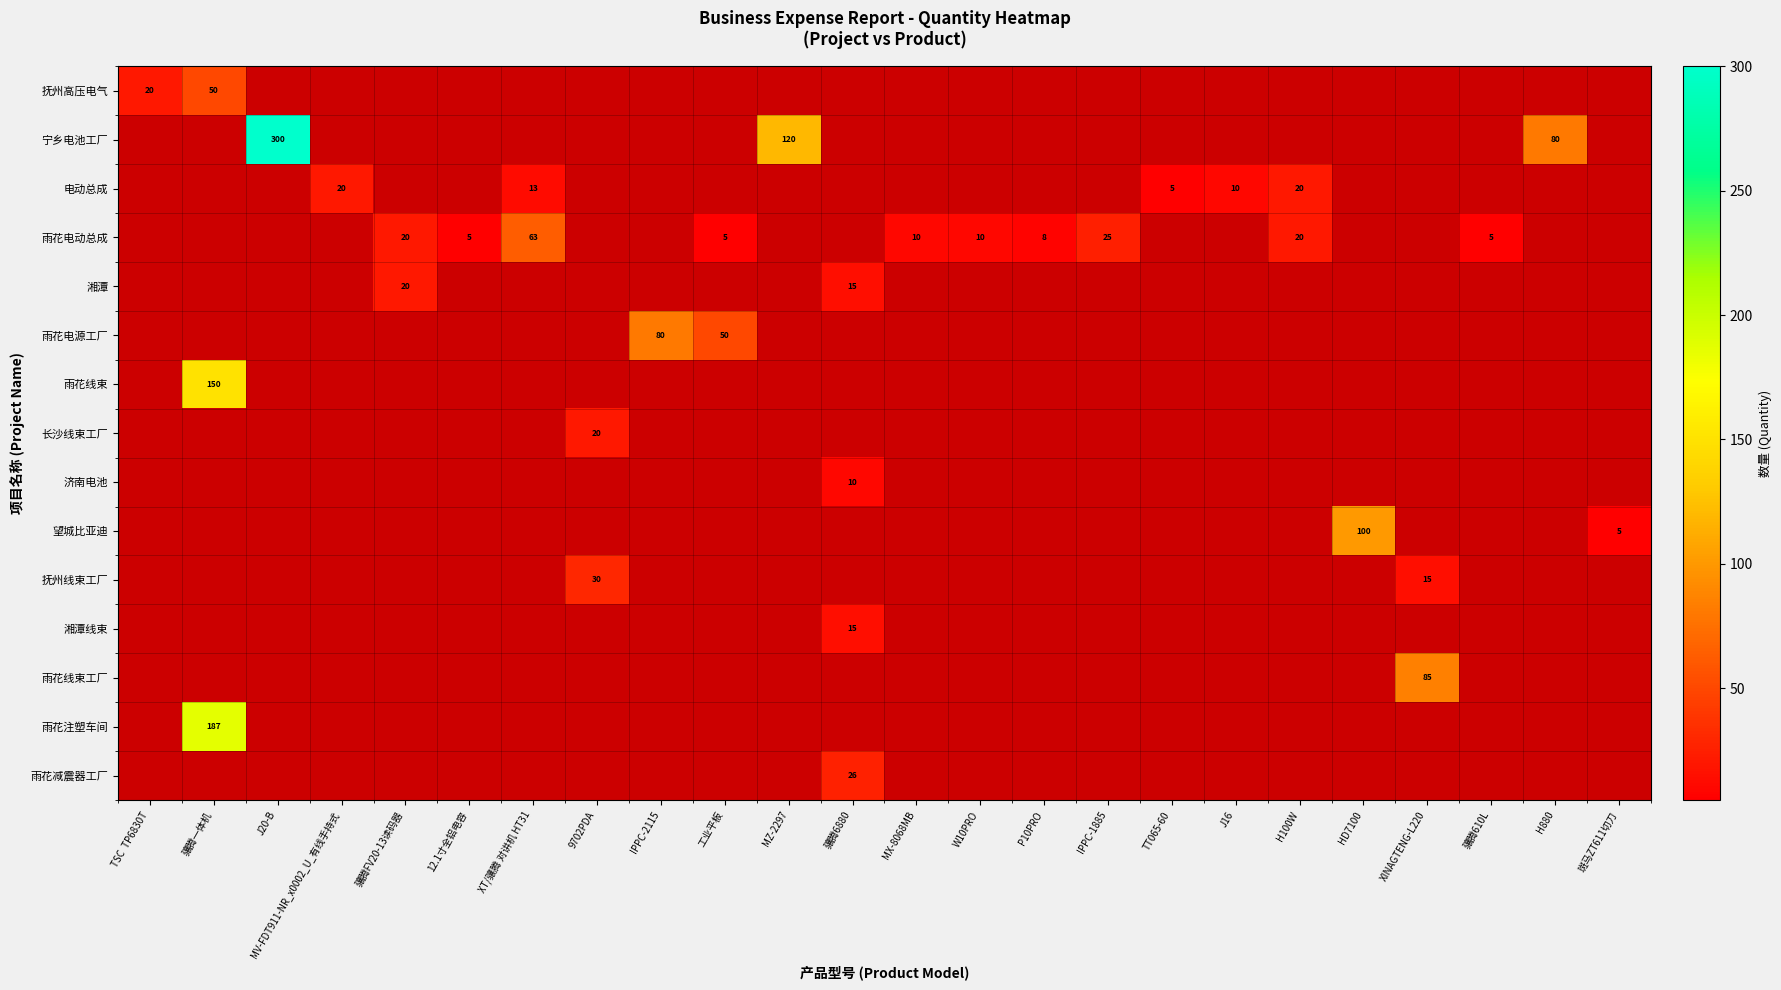

What is the smallest value displayed?

5.0